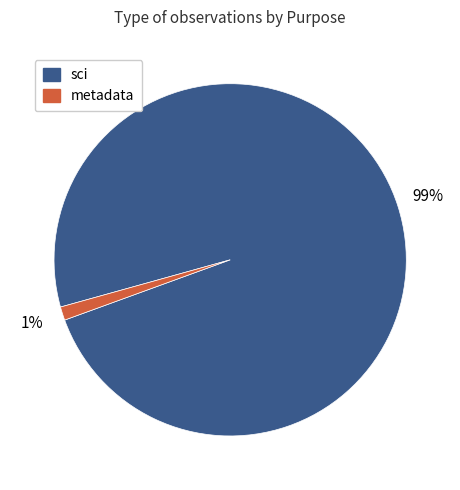

Rank the categories by value from highest to lowest.

sci, metadata